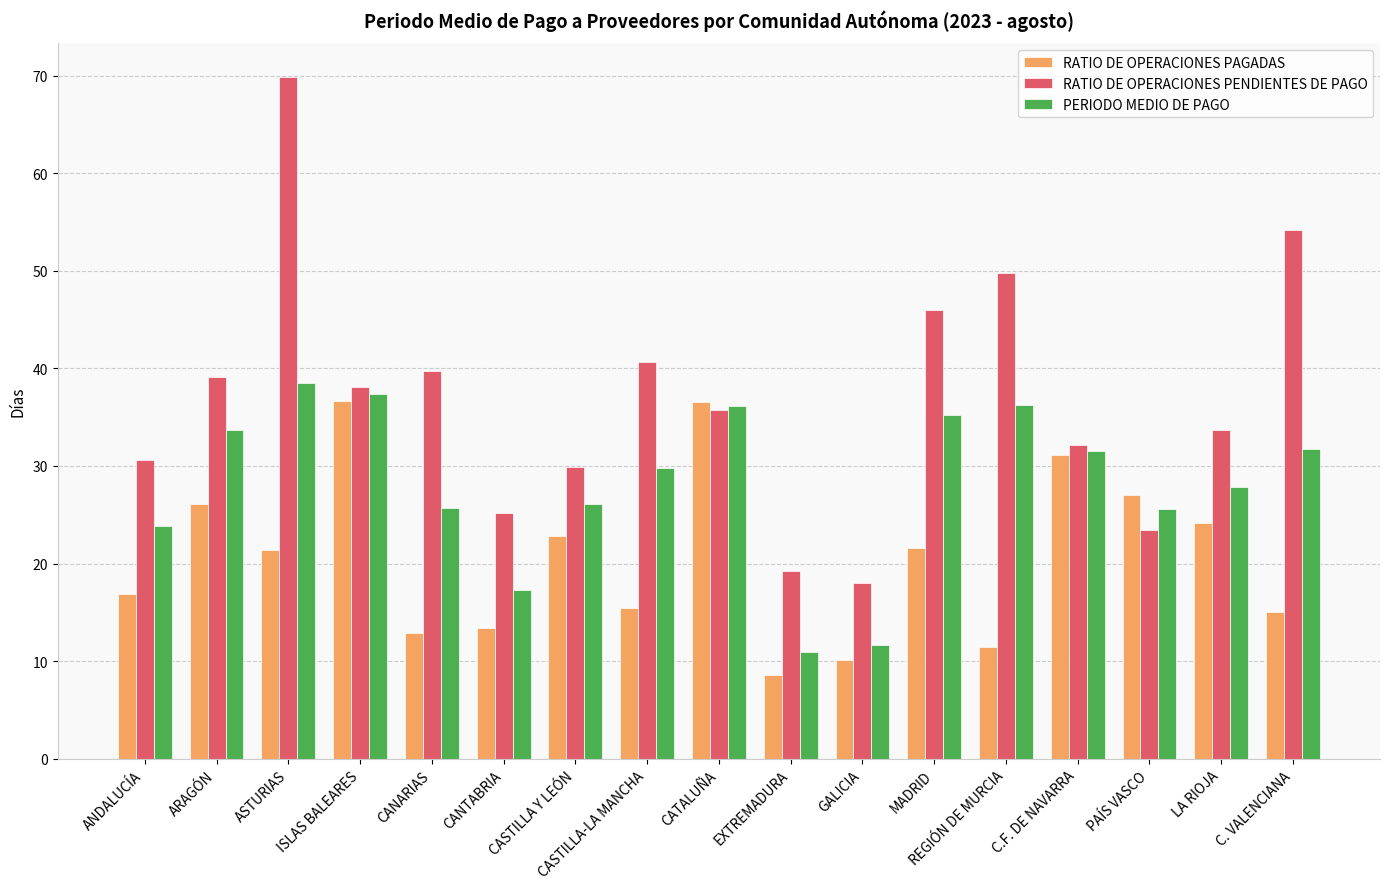

What is the sum of the RATIO DE OPERACIONES PENDIENTES DE PAGO values at CASTILLA Y LEÓN and REGIÓN DE MURCIA?

79.7